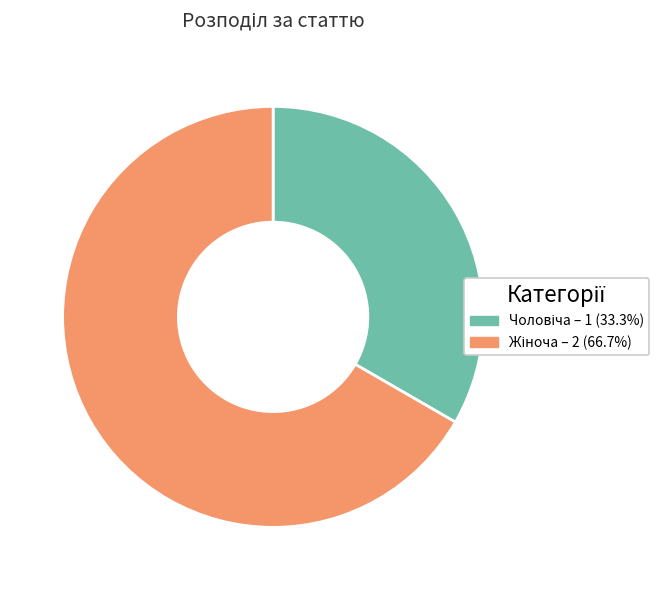

Does any single category account for the majority?

Yes